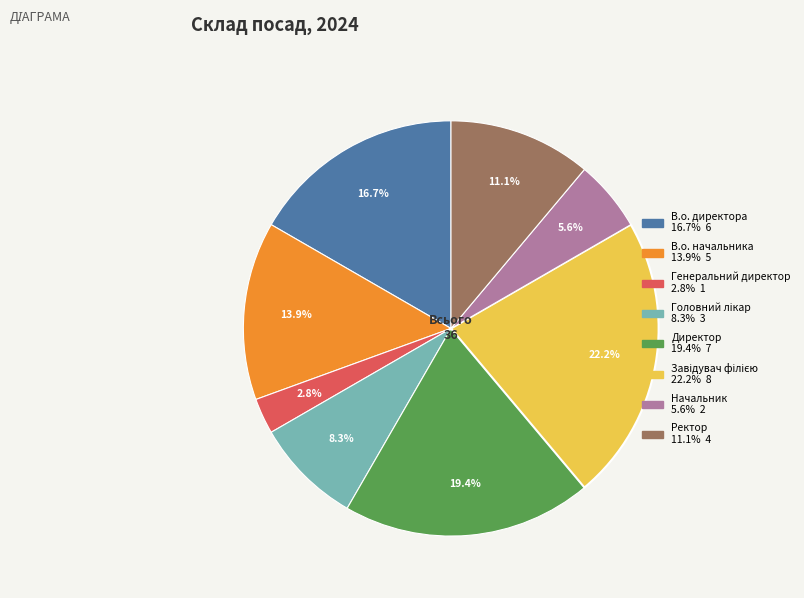

Is the sum of Ректор and Генеральний директор greater than half?

No